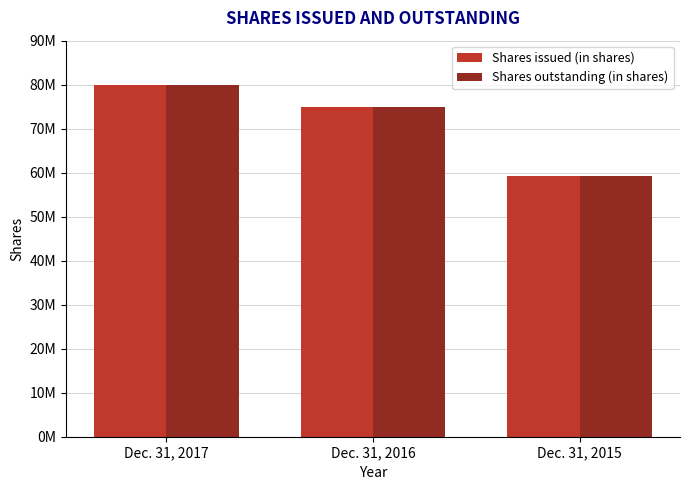

What are all the series names shown in the legend?

Shares issued (in shares), Shares outstanding (in shares)